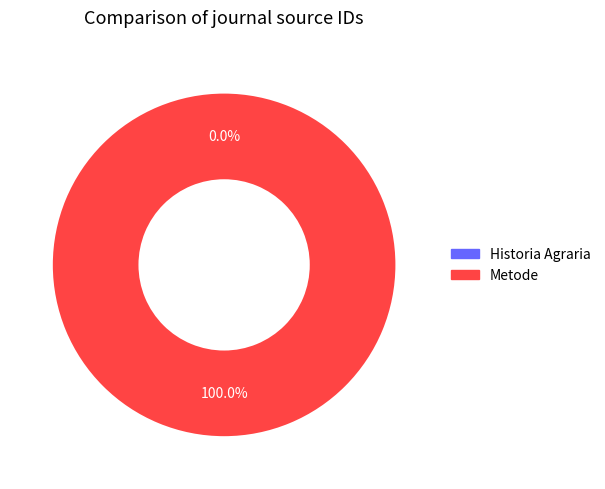

What is the largest slice in the pie chart?

Metode